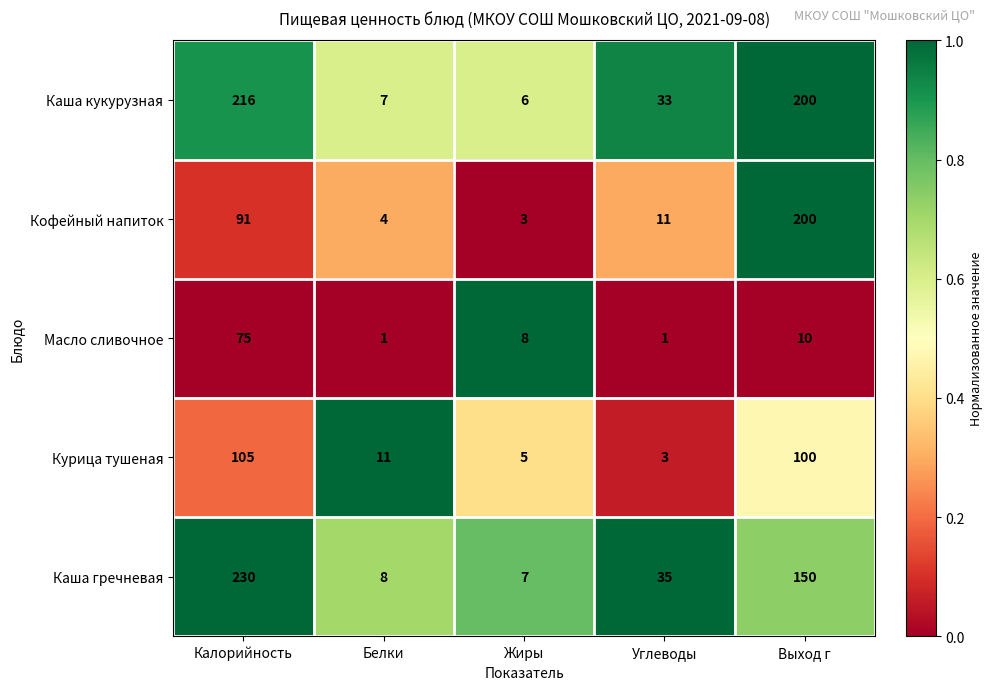

Which series has the widest spread of values?

Каша гречневая